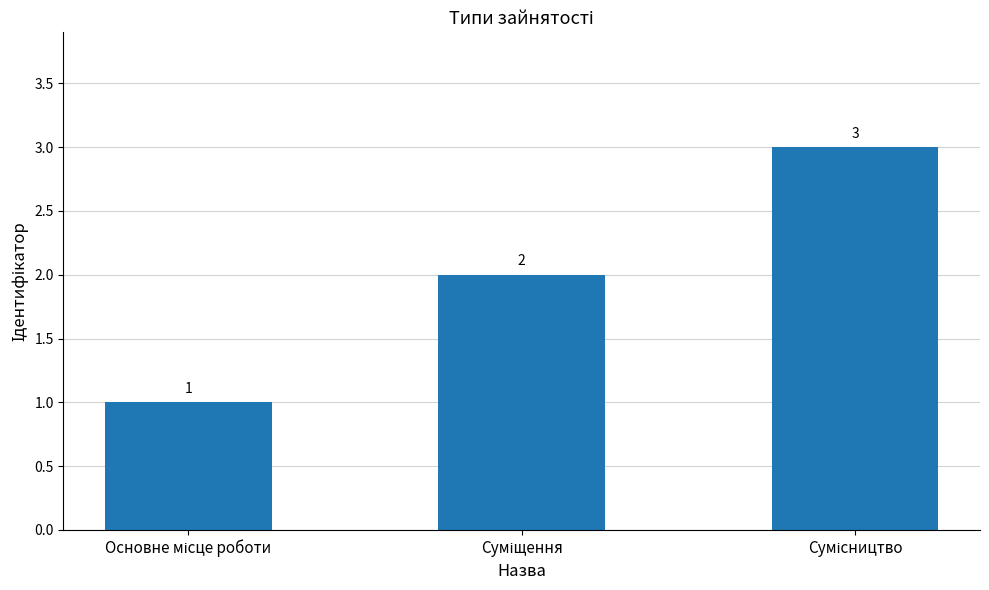

What is the sum of all values?

6